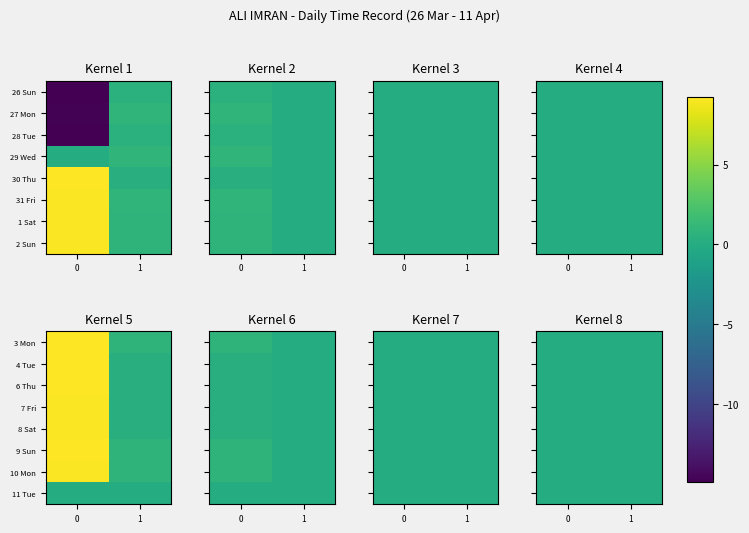

Rank the series at 1 from highest to lowest value.

29 Wed, 27 Mon, 31 Fri, 2 Sun, 9 Sun, 10 Mon, 1 Sat, 3 Mon, 28 Tue, 26 Sun, 4 Tue, 30 Thu, 8 Sat, 6 Thu, 7 Fri, 11 Tue